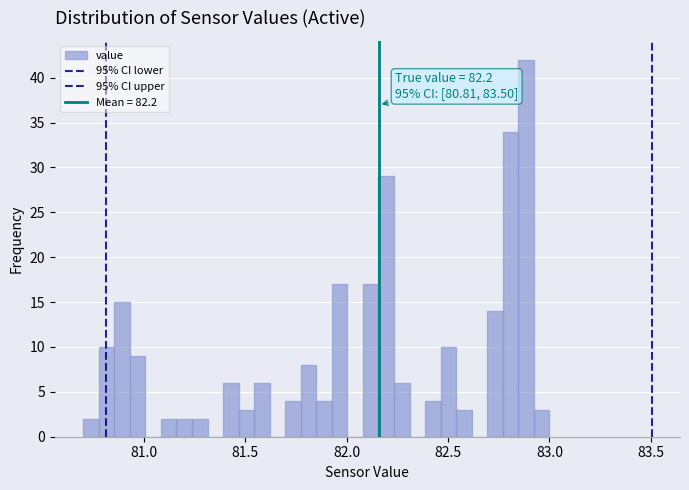

Read against the x-axis, roughly where is the centre of the tallest bar?

82.90